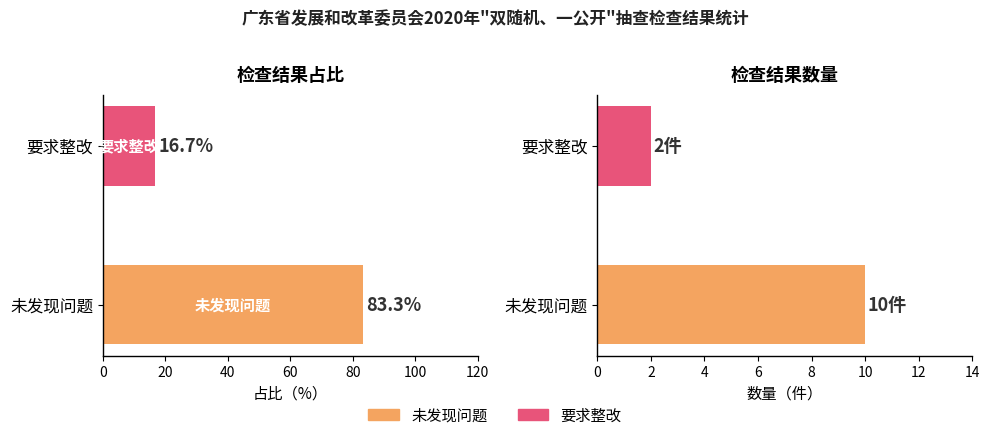

What is the sum of all 检查结果占比 values?

100.0